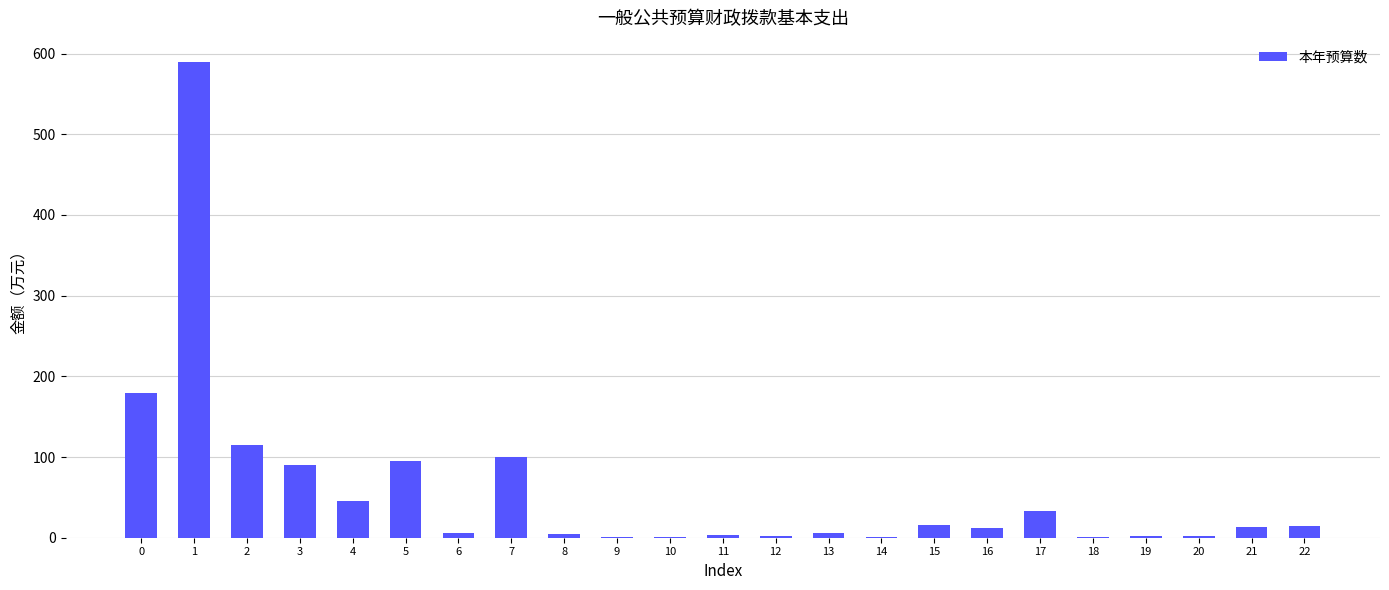

Between 17 and 10, which is larger?

17